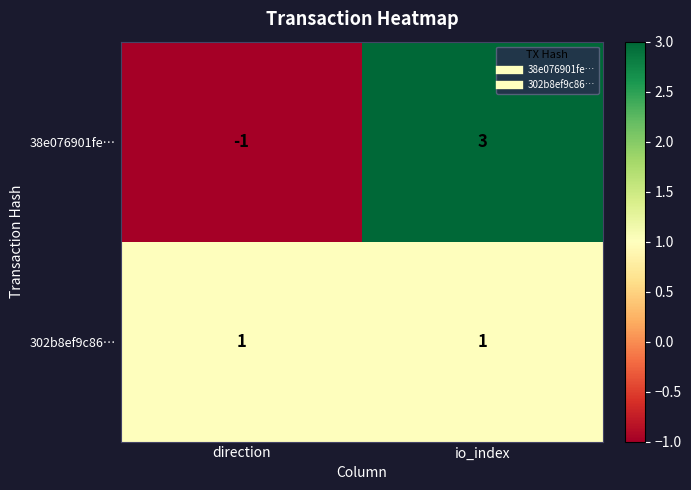

Count the number of data series in this chart.

2